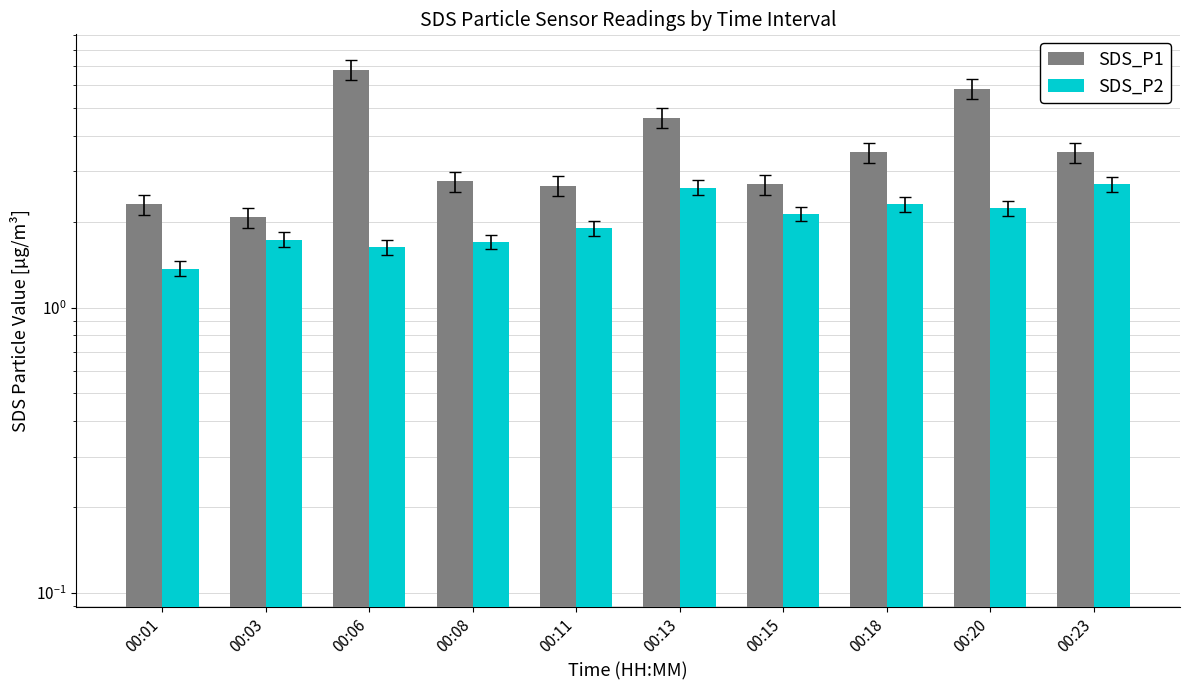

Between 00:01 and 00:13, which series saw the biggest shift?

SDS_P1